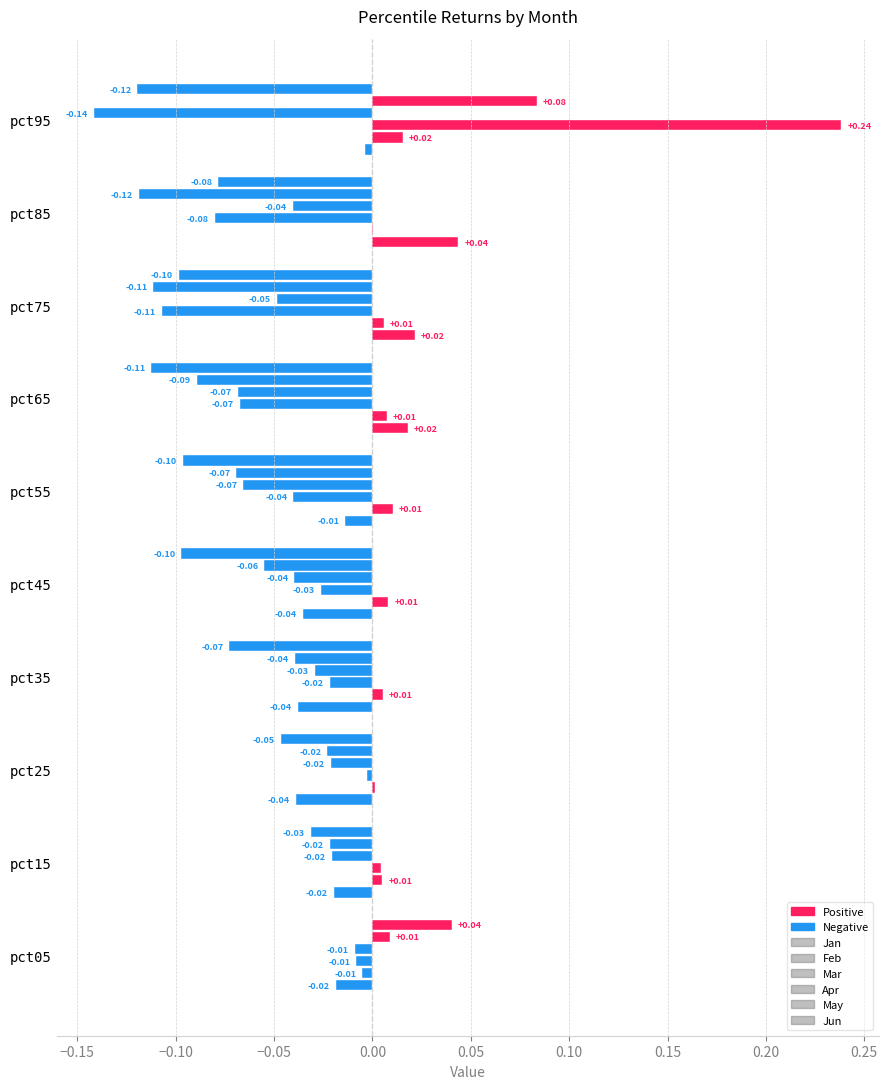

How many data points does each series have?

10